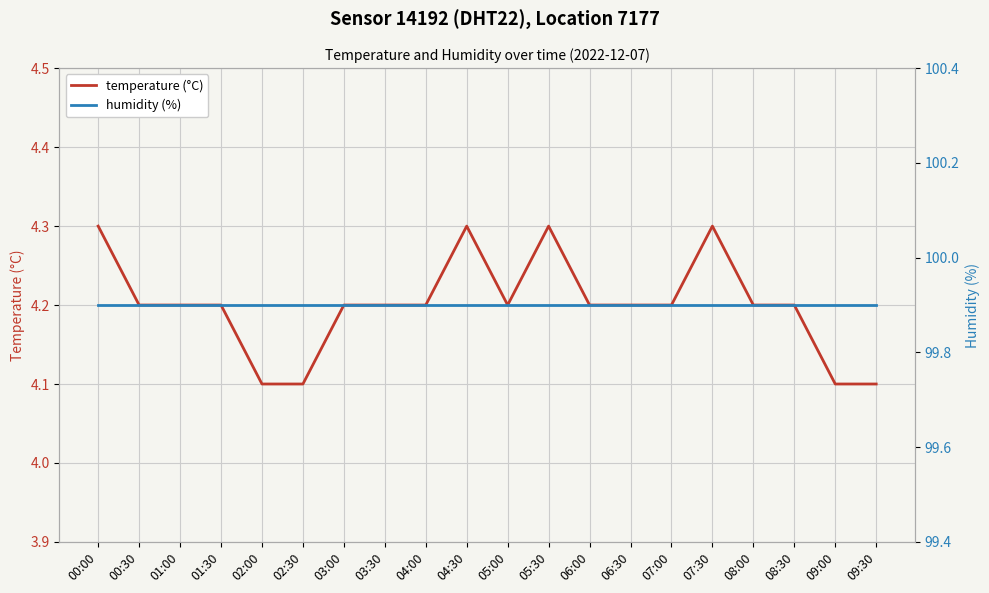

Rank the categories by humidity (%) value from lowest to highest.

00:00, 00:30, 01:00, 01:30, 02:00, 02:30, 03:00, 03:30, 04:00, 04:30, 05:00, 05:30, 06:00, 06:30, 07:00, 07:30, 08:00, 08:30, 09:00, 09:30